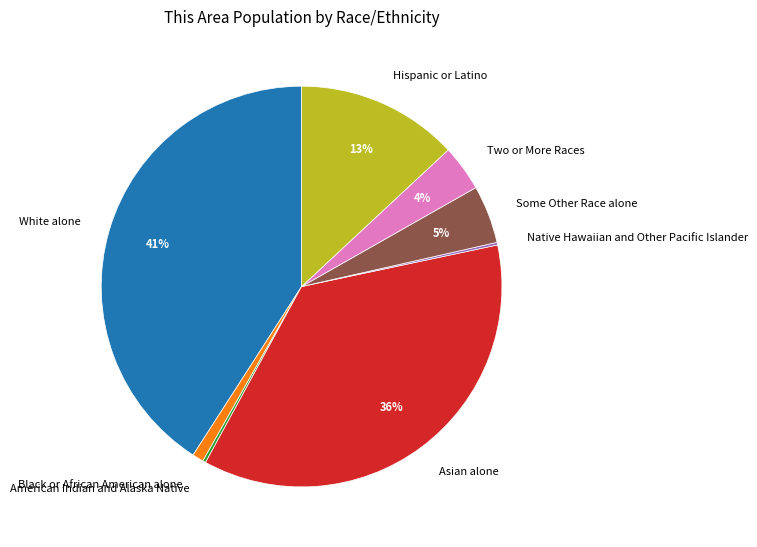

What percentage is the Asian alone slice, to the nearest percent?

36%